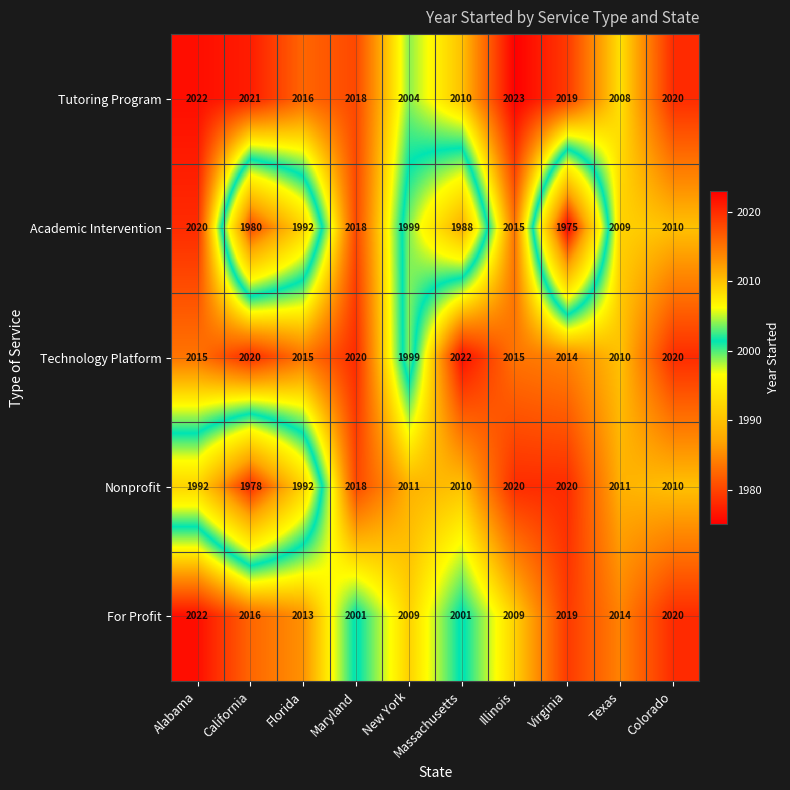

At how many categories does at least one series exceed 1994?

10